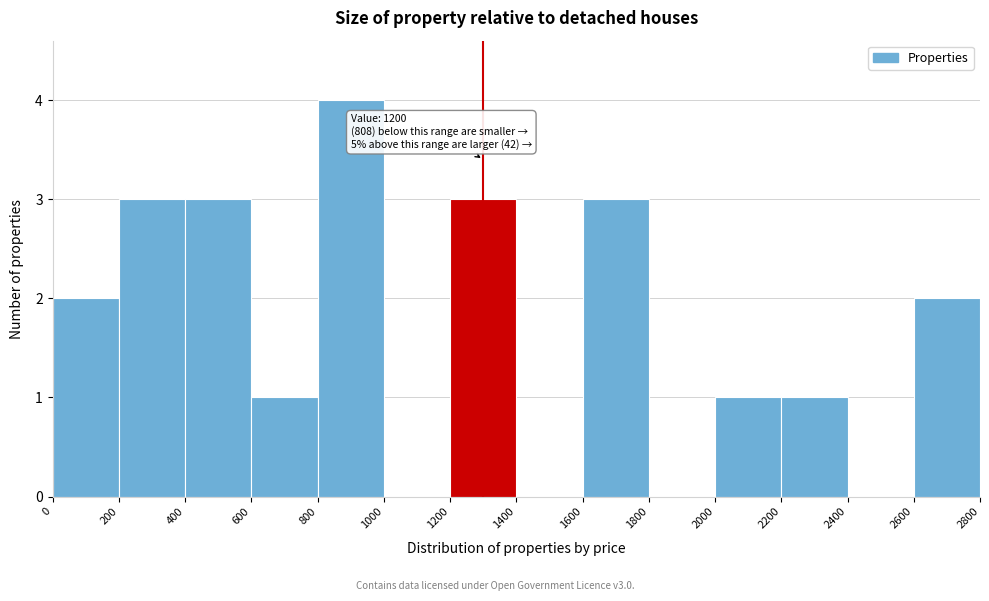

Which range on the x-axis has the tallest bar?

800 to 1000